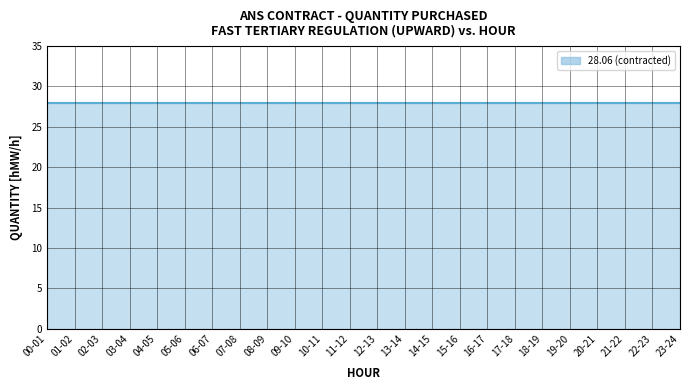

Which series changed the most between 18-19 and 22-23?

28.06